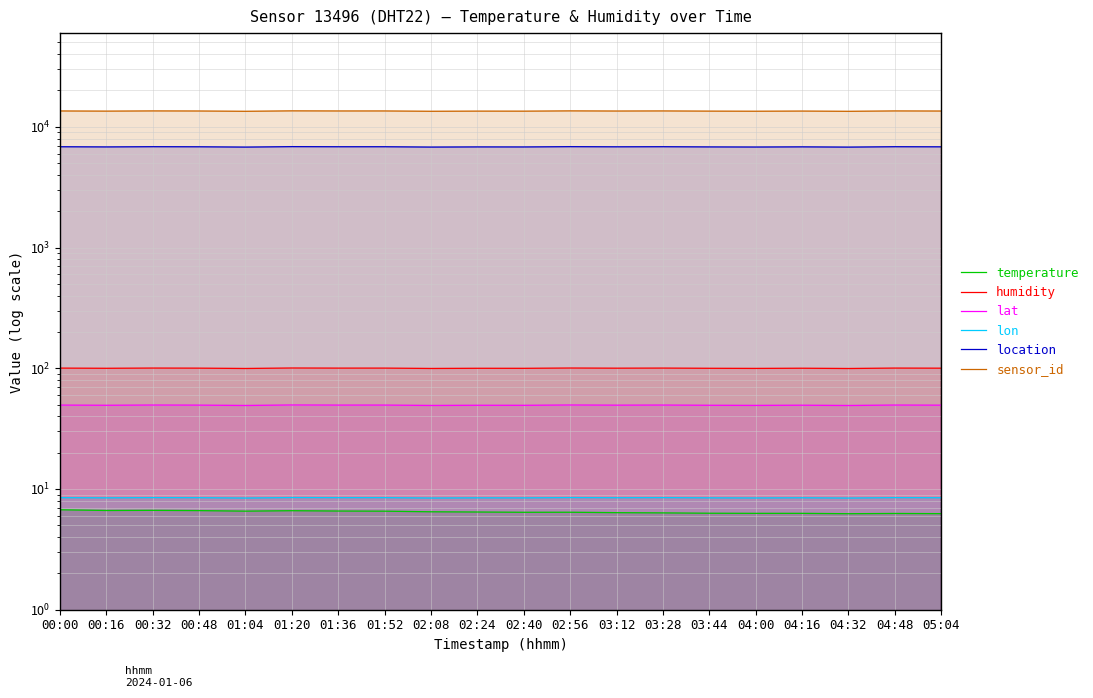

Reading left to right, extract all data points from this chart.

temperature: 6.7	6.6	6.7	6.6	6.6	6.6	6.6	6.5	6.5	6.4	6.4	6.4	6.4	6.3	6.3	6.3	6.3	6.2	6.3	6.2
humidity: 100.3	99.9	100.3	100.2	99.6	100.5	100.3	100.3	99.6	99.9	99.9	100.4	100.1	100.3	99.9	99.7	100.0	99.6	100.3	100.1
lat: 49.5	49.3	49.6	49.5	49.2	49.6	49.5	49.5	49.2	49.3	49.3	49.6	49.4	49.5	49.3	49.2	49.4	49.2	49.5	49.4
lon: 8.5	8.4	8.5	8.5	8.4	8.5	8.5	8.5	8.4	8.4	8.4	8.5	8.5	8.5	8.4	8.4	8.5	8.4	8.5	8.5
location: 6838.7	6815.8	6844.5	6833.5	6792.3	6852.4	6837.8	6839.5	6794.6	6816.6	6811.2	6849.1	6829.8	6842.0	6816.1	6801.4	6823.7	6790.3	6842.3	6829.0
sensor_id: 13533.0	13487.8	13544.4	13522.6	13441.2	13560.2	13531.2	13534.6	13445.8	13489.3	13478.6	13553.6	13515.4	13539.6	13488.4	13459.2	13503.4	13437.1	13540.2	13513.8